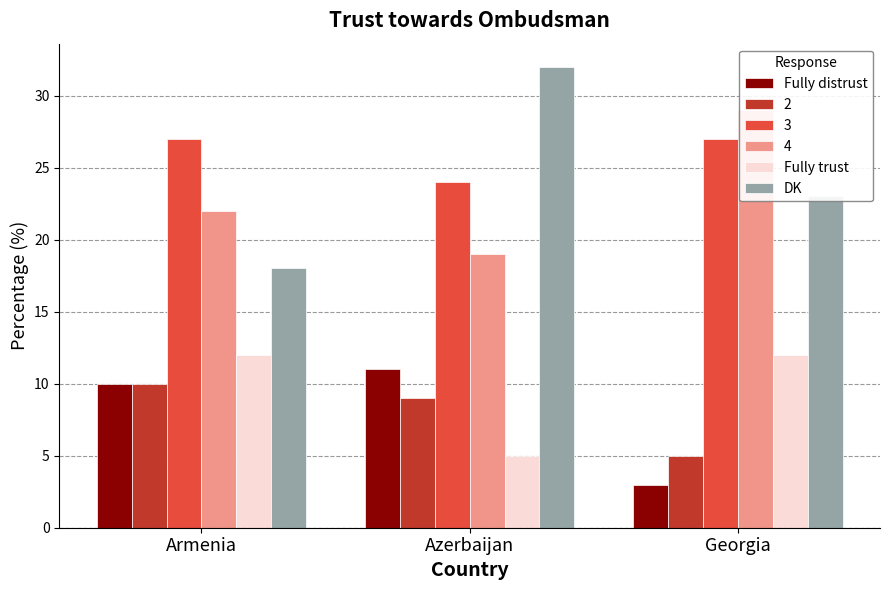

Reading right to left, transcribe all the data shown in this chart.

Fully distrust: 3	11	10
Fully trust: 12	5	12
DK: 23	32	18